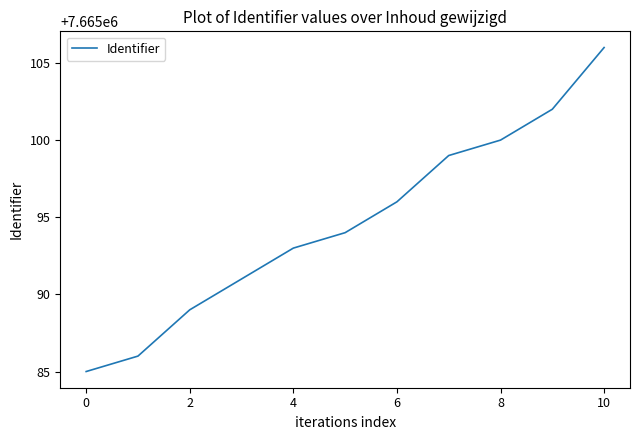

What is the minimum value shown in the chart?

7665085